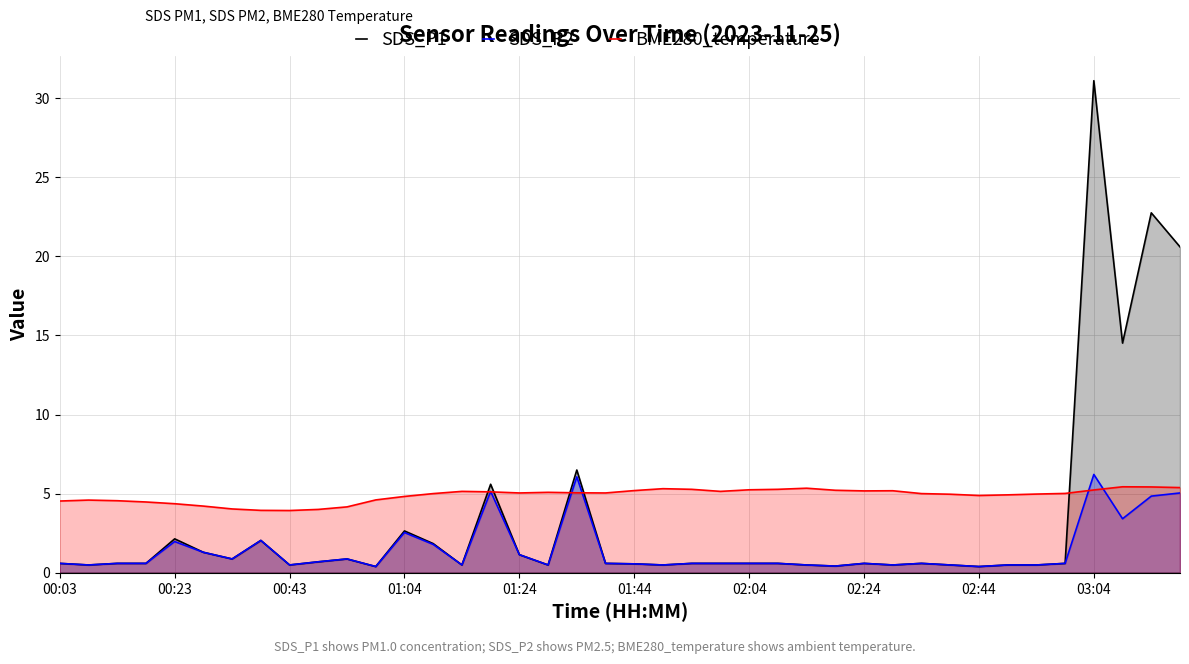

Where do SDS_P1 and BME280_temperature first cross each other?

14 and 15